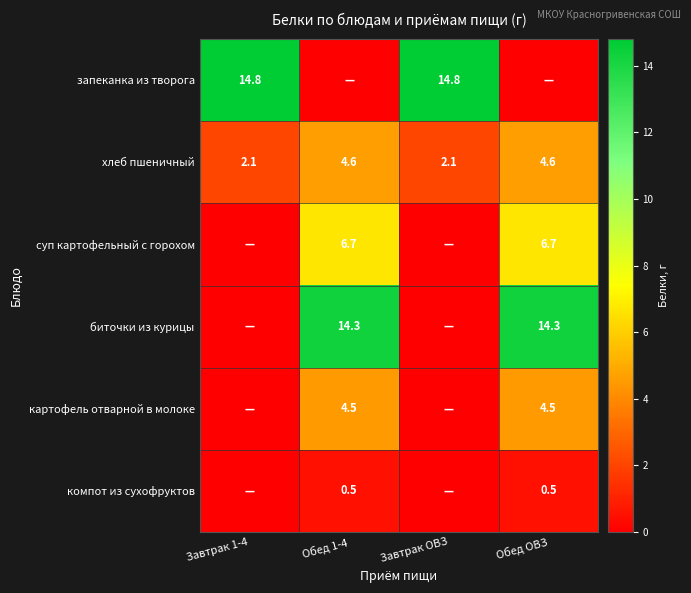

Is it true that хлеб пшеничный equals 4.6 at Обед ОВЗ?

True